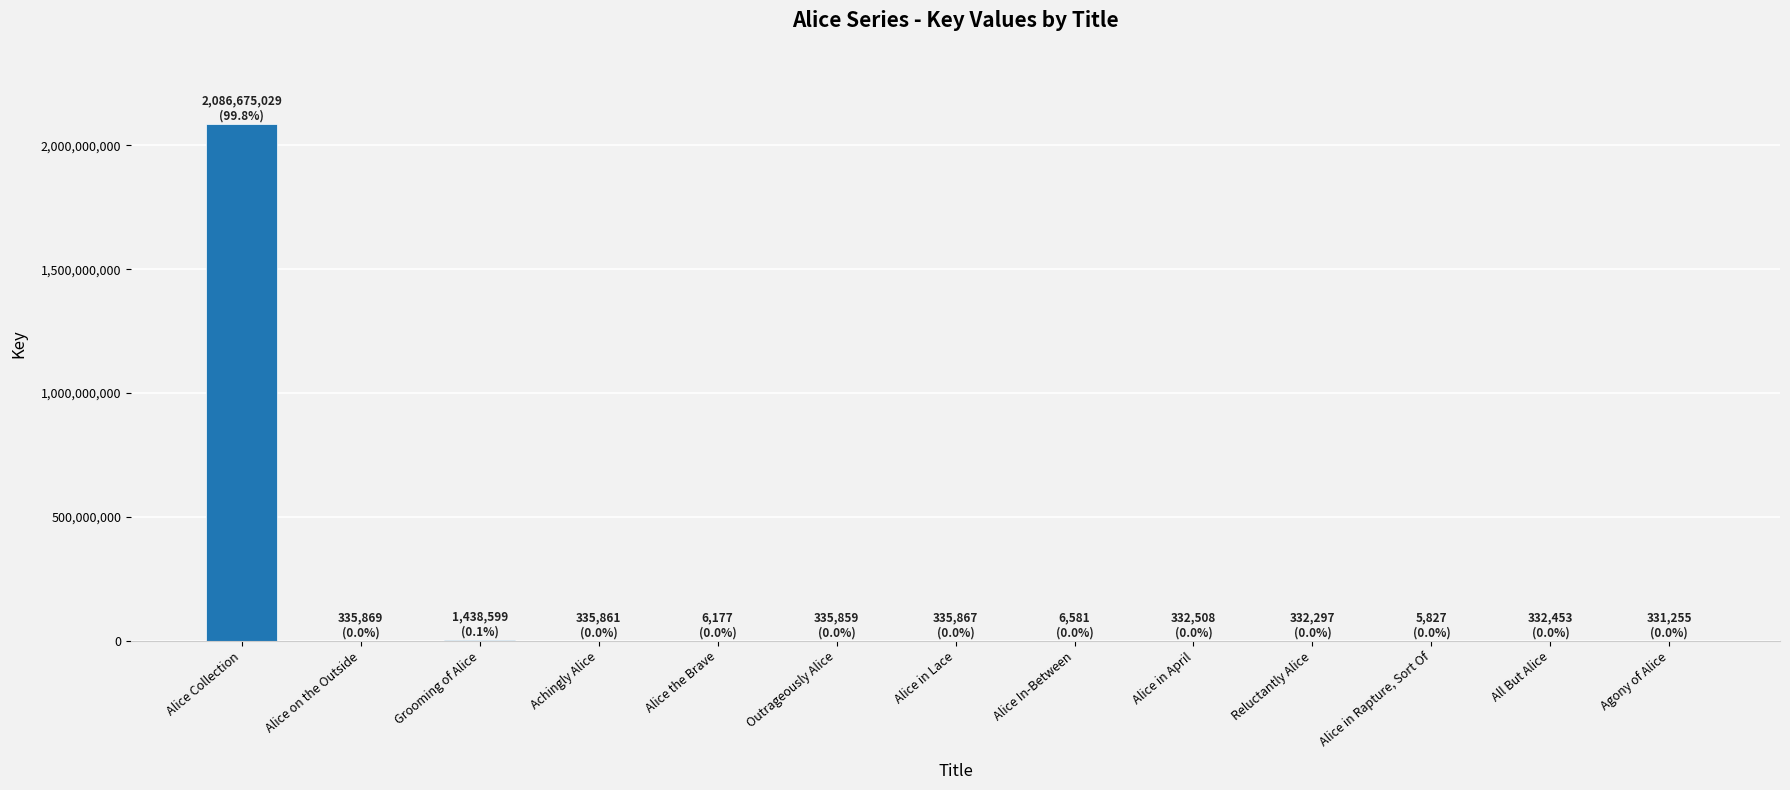

What is the maximum value shown in the chart?

2086675029